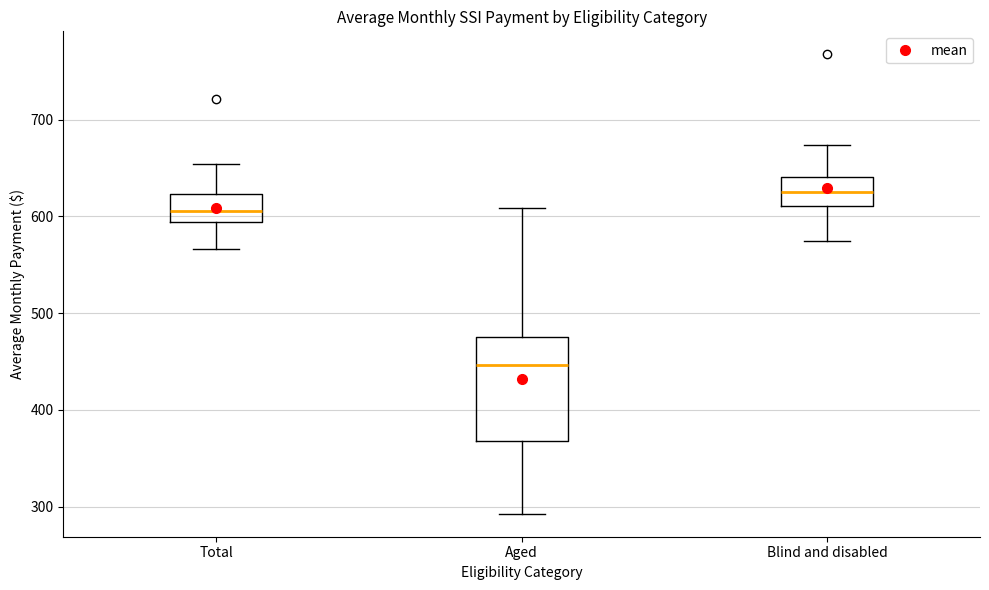

Where does the upper whisker of the box for Total end on the y-axis? The values are not printed on the chart, so give them approximately, as read against the axis.

650